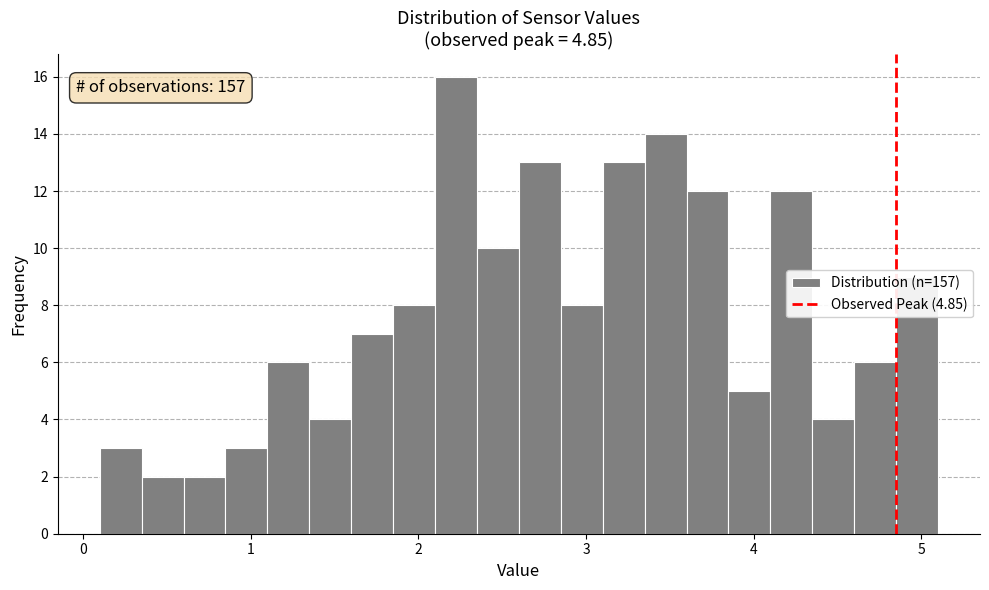

Around what value on the x-axis is the tallest bar? Give the approximate position of its centre, as read against the axis.

2.2